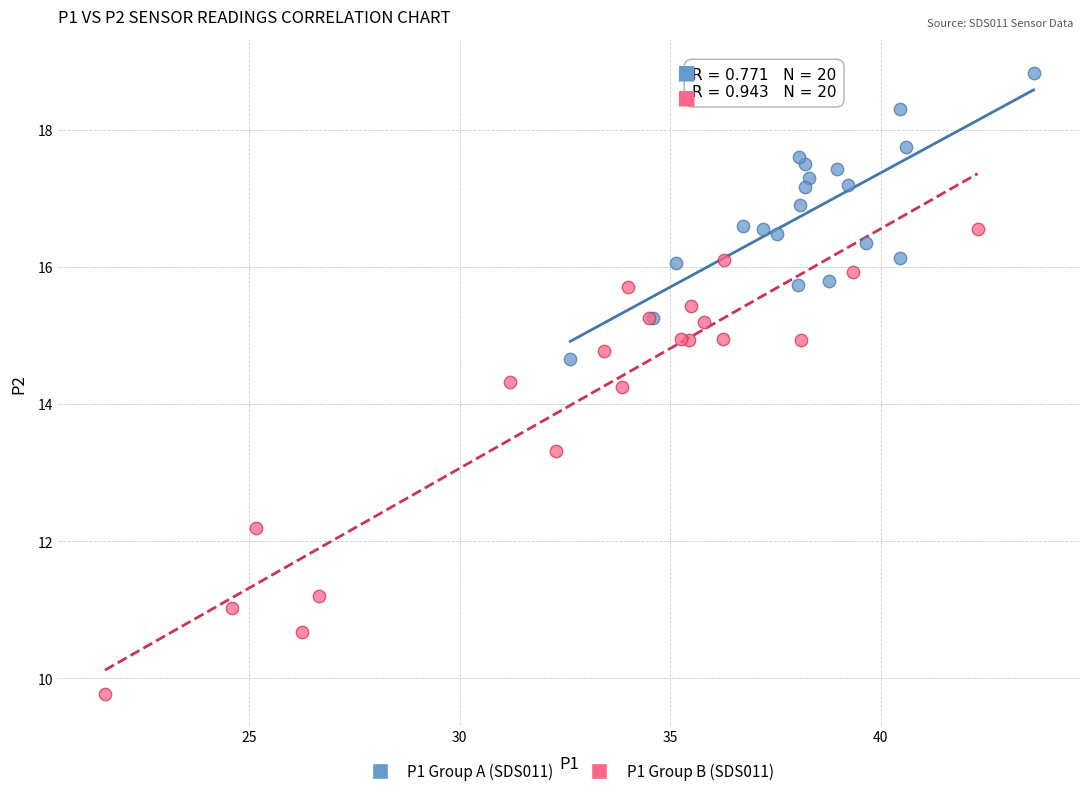

Which series contains the highest Y value?

P1 Group A (SDS011)